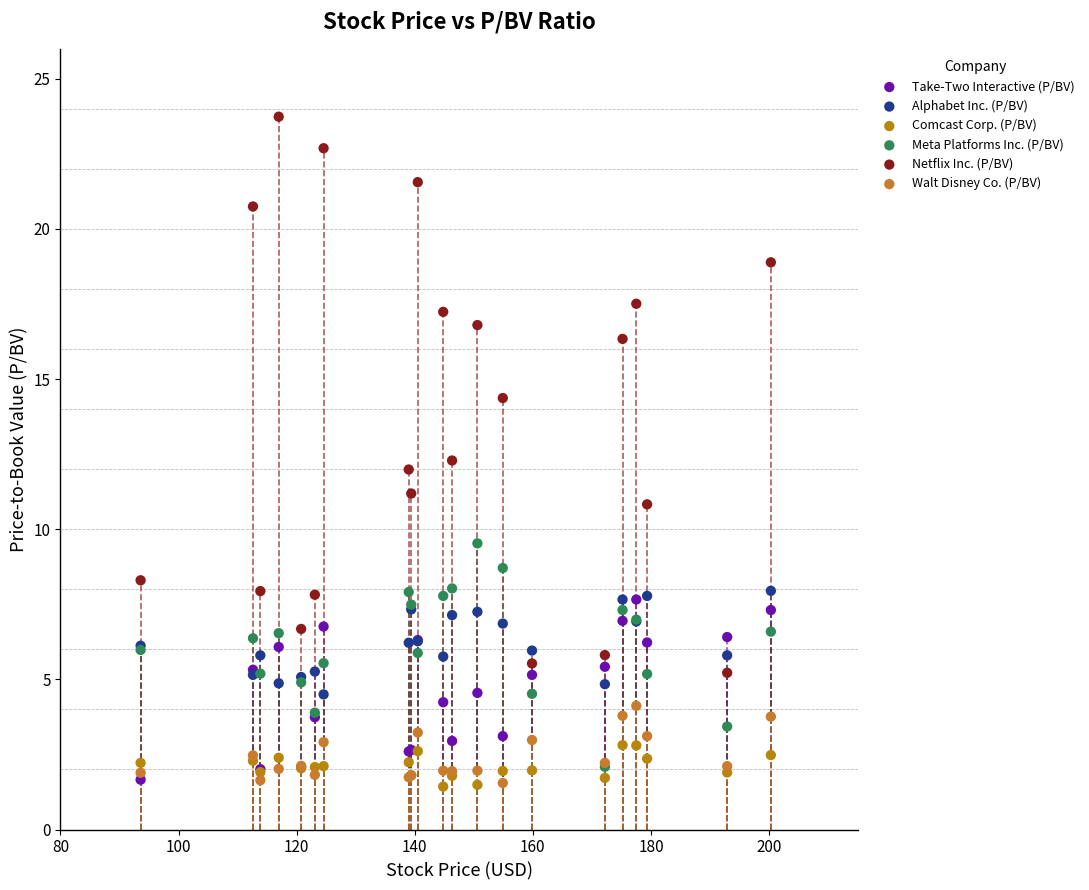

Which series has the widest spread of Y values?

Netflix Inc. (P/BV)